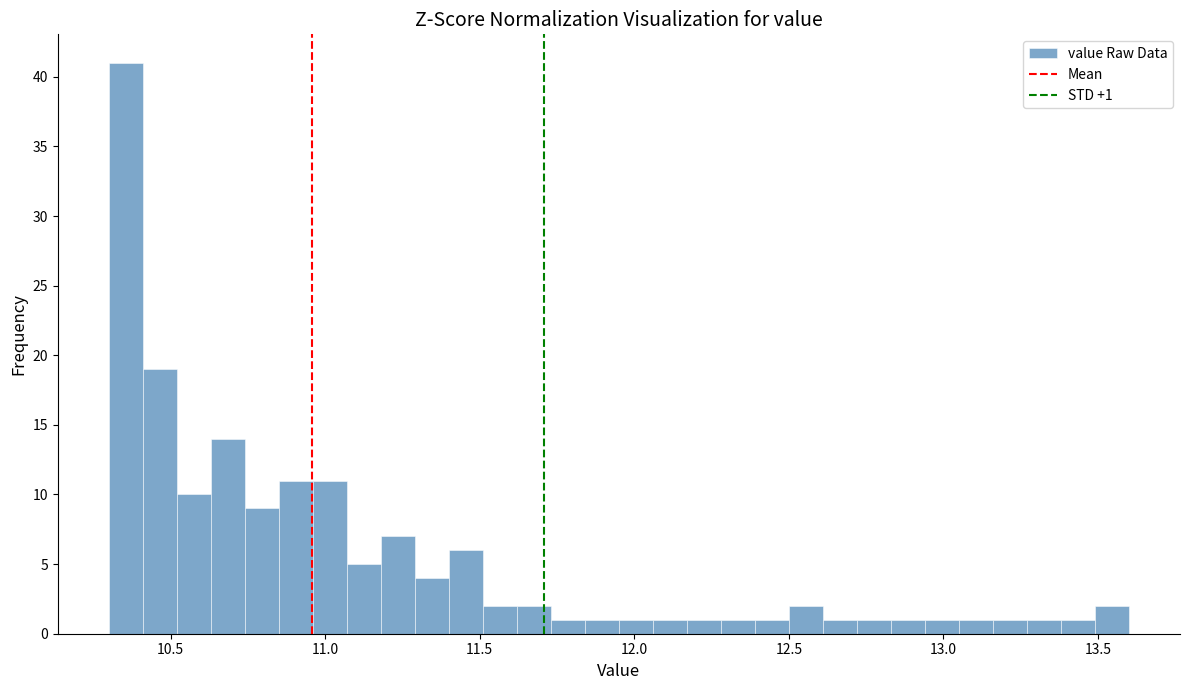

Read against the x-axis, roughly where is the centre of the tallest bar?

10.35